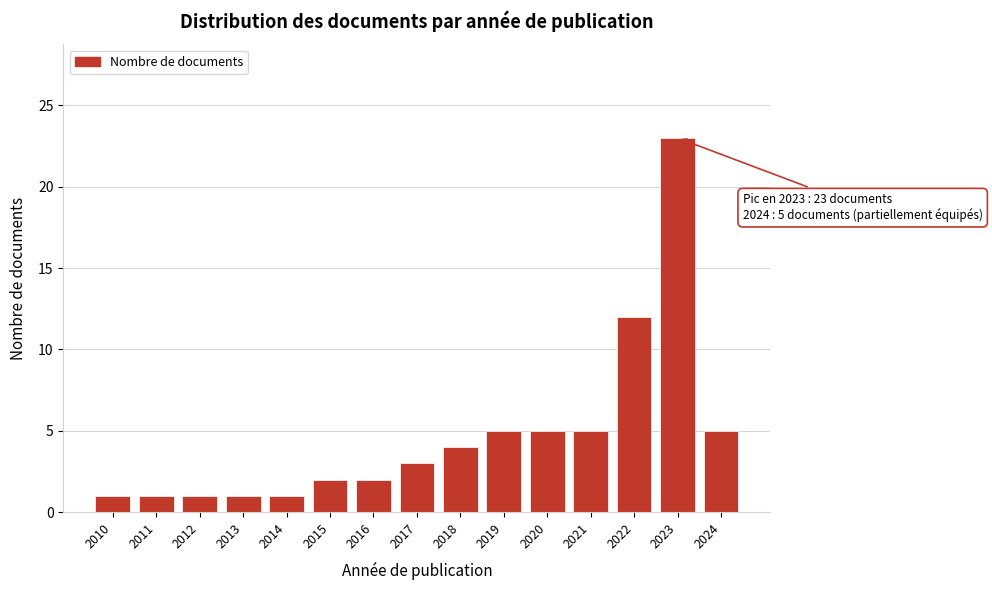

Reading left to right, extract all data points from this chart.

2010=1	2011=1	2012=1	2013=1	2014=1	2015=2	2016=2	2017=3	2018=4	2019=5	2020=5	2021=5	2022=12	2023=23	2024=5